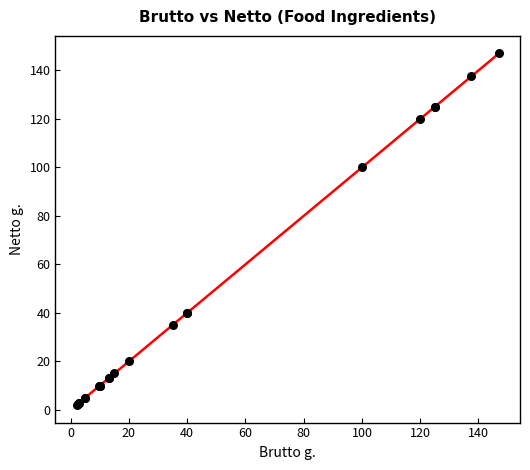

What Y value in the scatter plot is closest to 74?

100.0